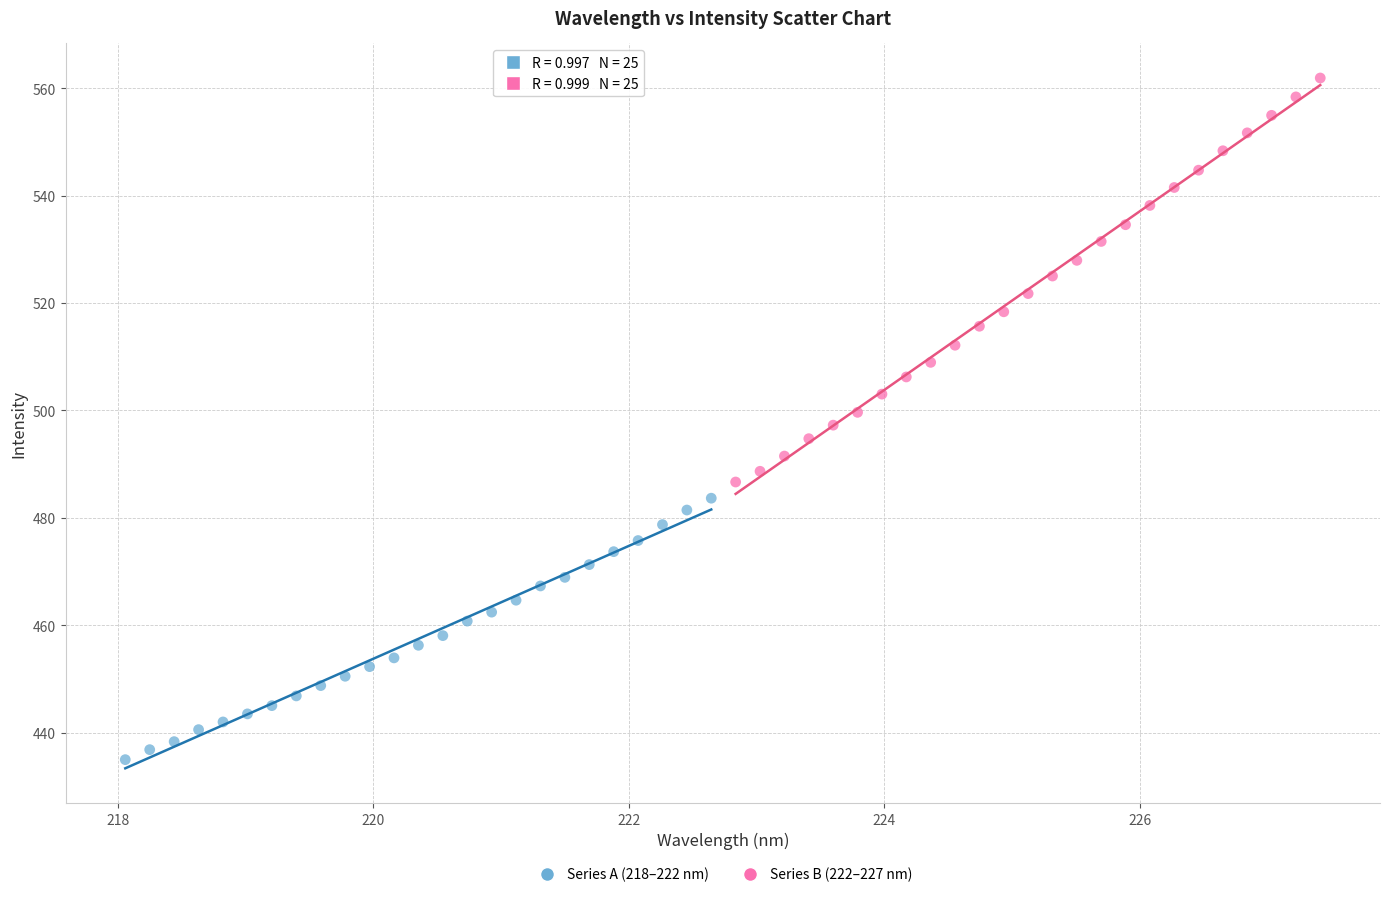

Which series has the largest Y range (max minus min)?

Series B (222–227 nm)